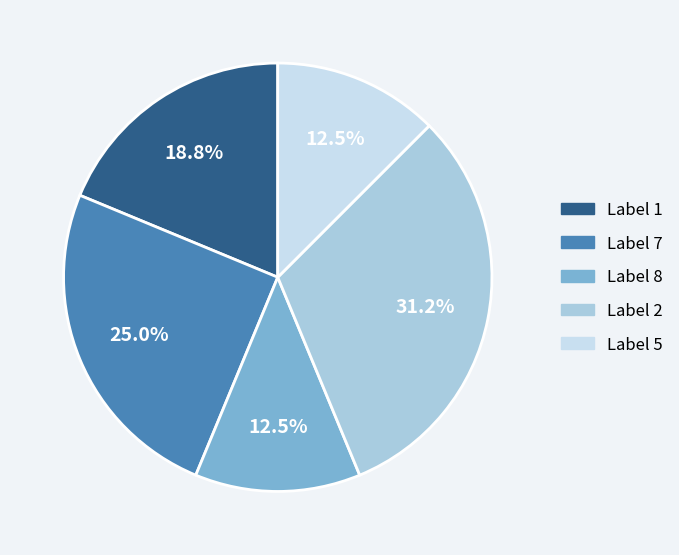

Is there a majority slice in this chart?

No